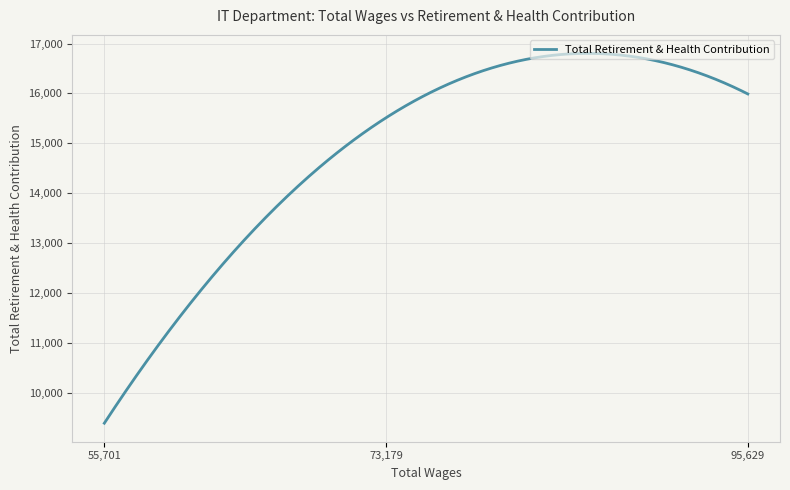

Between 73179.0 and 95629.0, which is larger?

95629.0